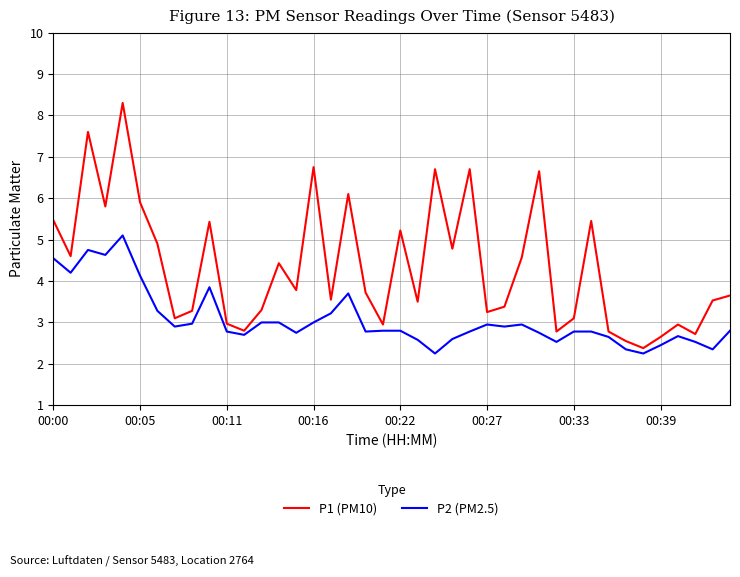

True or false: P1 (PM10) and P2 (PM2.5) cross at least once.

False